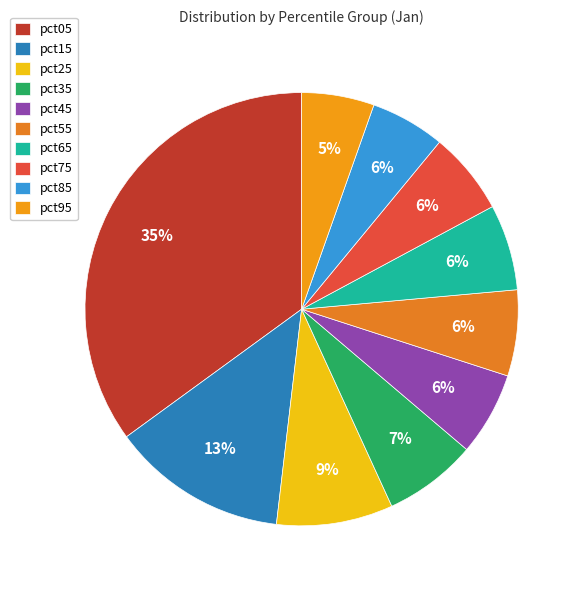

How many segments does this pie chart have?

10